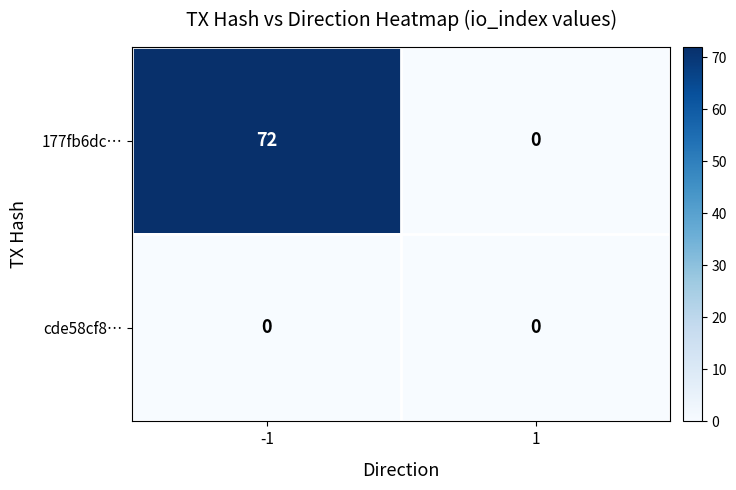

What is the difference between the maximum and minimum values in the 177fb6dc… series?

72